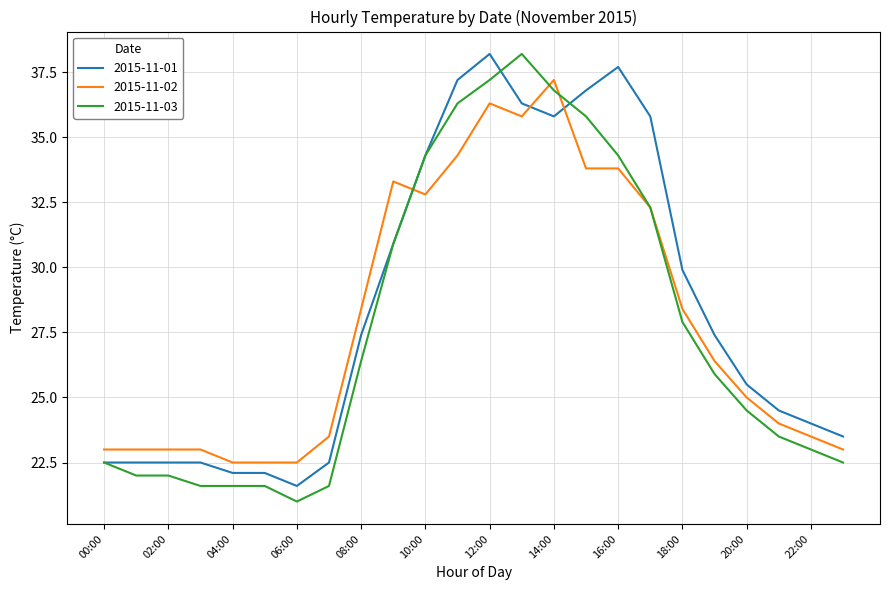

What is the sum of all 2015-11-03 values?

663.7